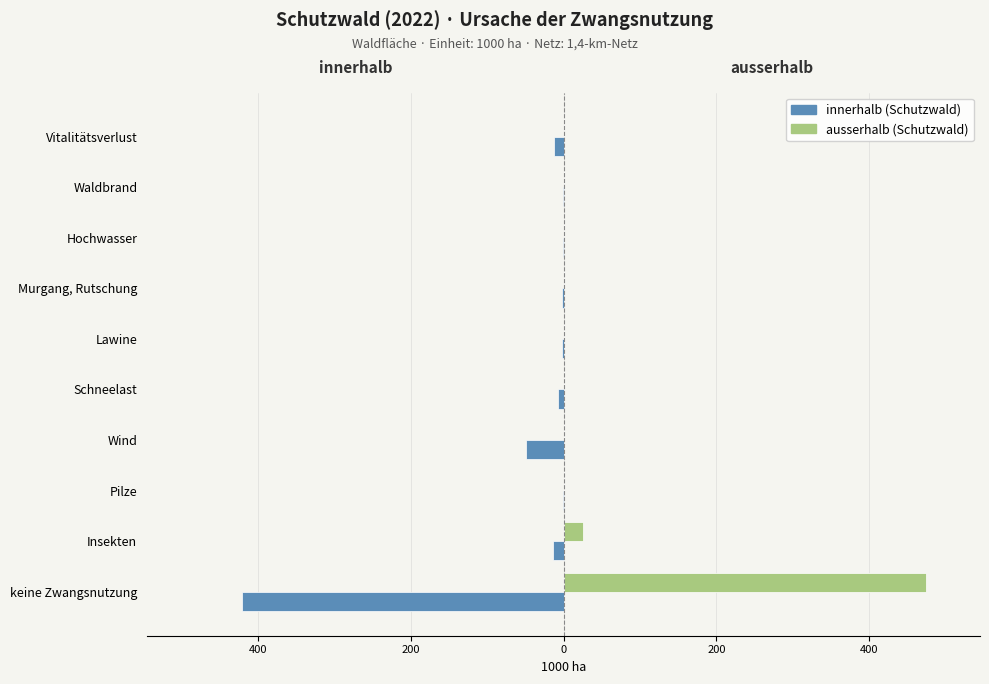

How many bars are there in total?

20